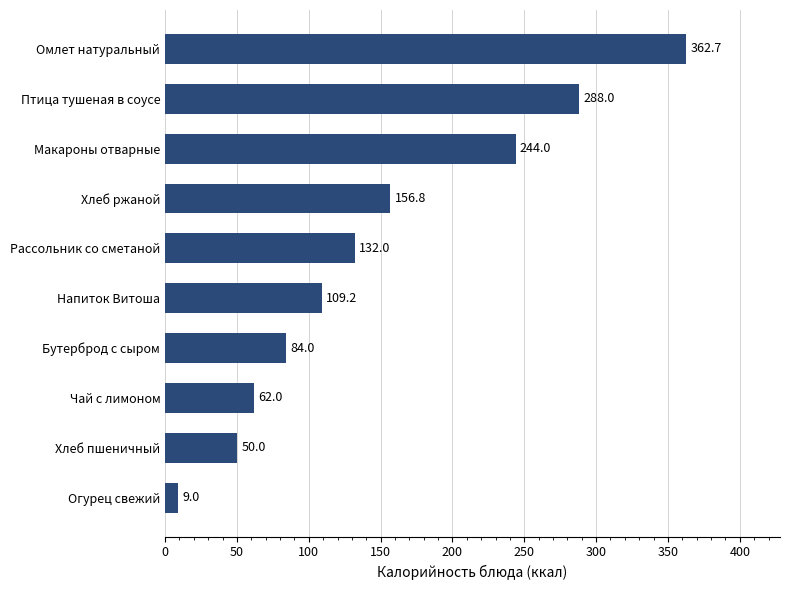

True or false: the data shows 288.0 at Птица тушеная в соусе.

True